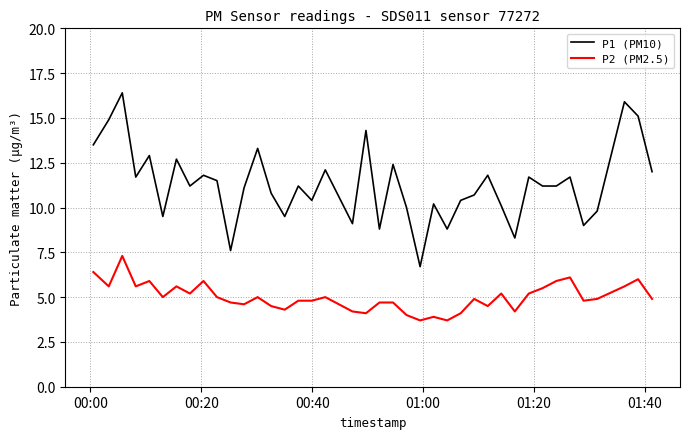

True or false: P1 (PM10) and P2 (PM2.5) cross at least once.

False